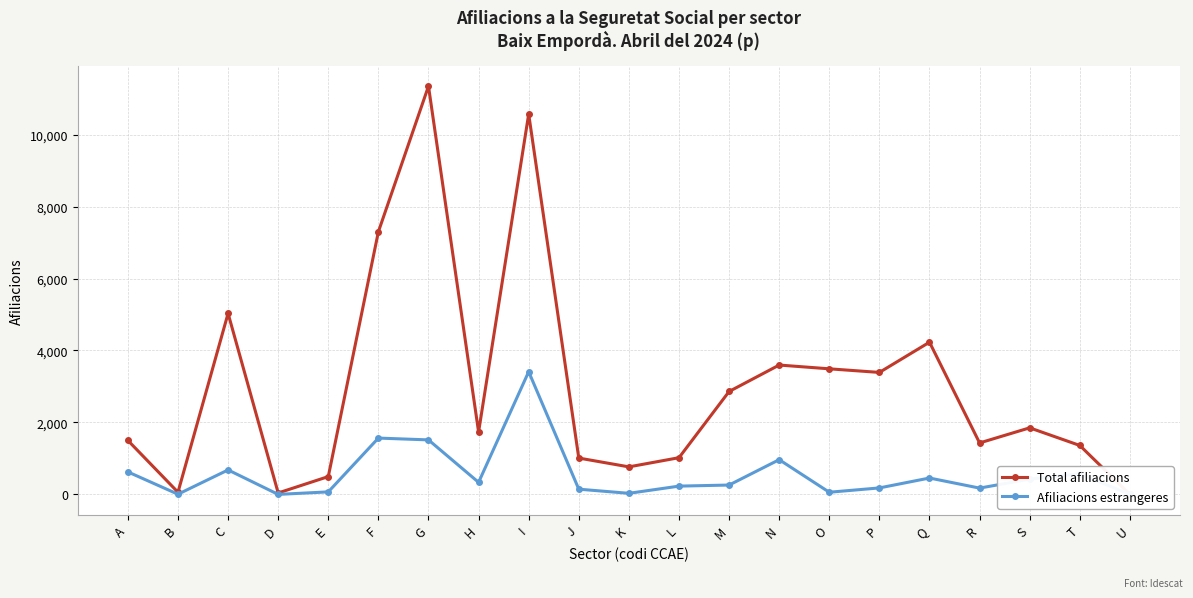

Does the chart display data point markers on the line(s)?

Yes